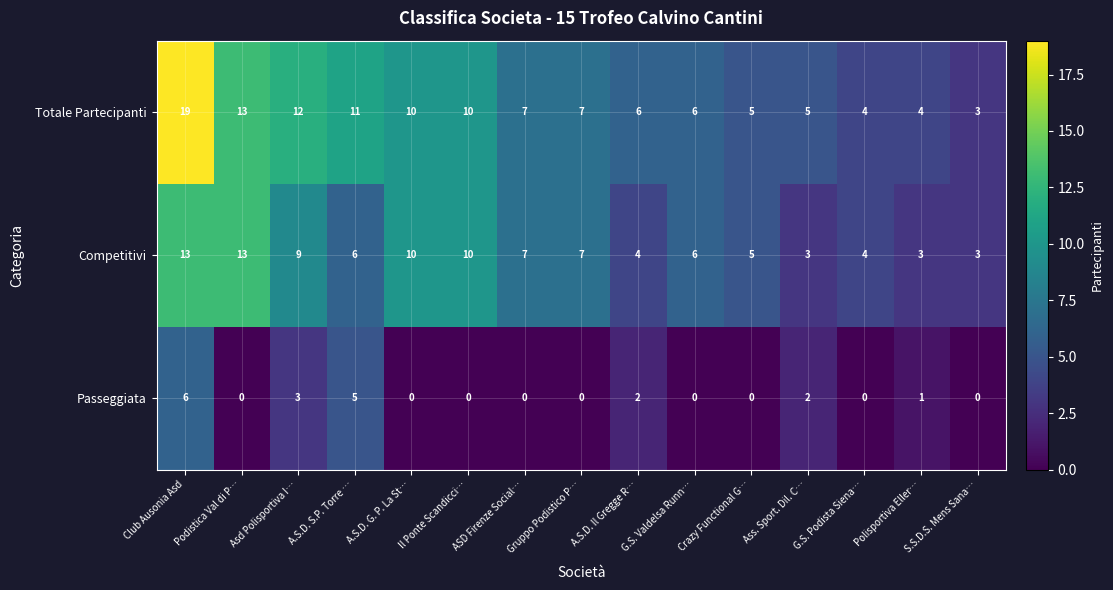

What is the spread (max minus min) of values at Asd Polisportiva I…?

9